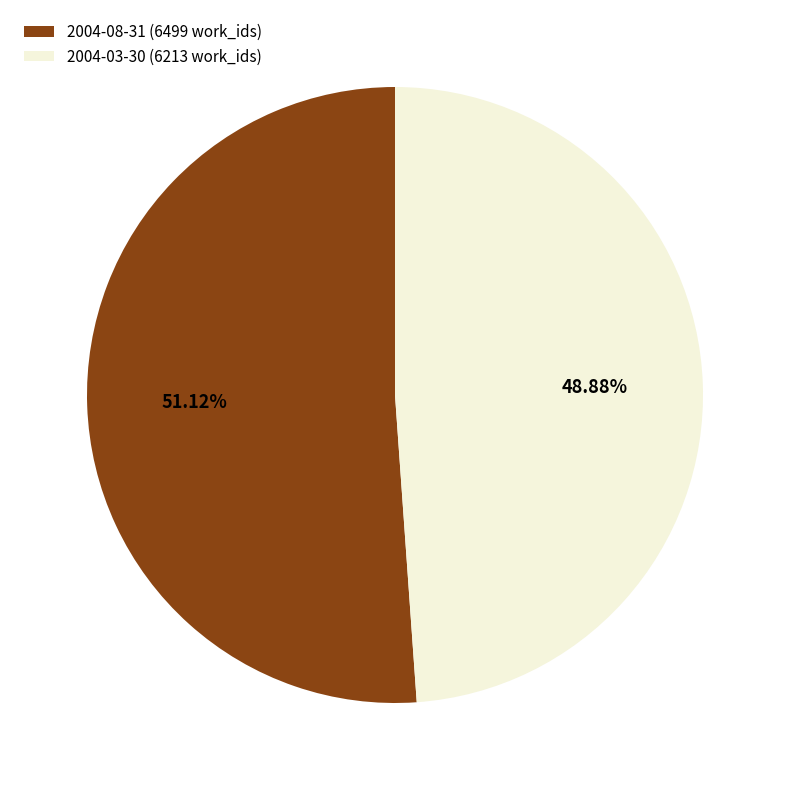

Rank the categories by value from lowest to highest.

2004-03-30 (6213 work_ids), 2004-08-31 (6499 work_ids)